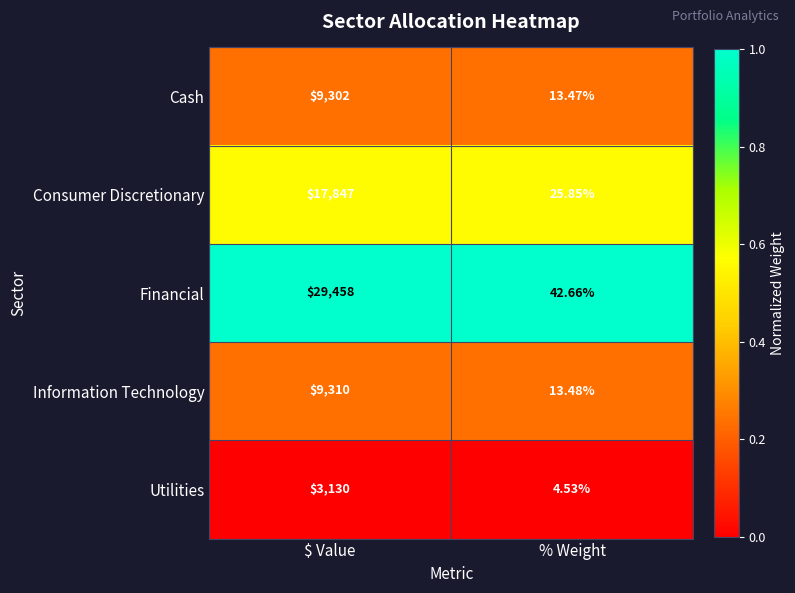

Where is Cash nearest to the value 4657?

% Weight